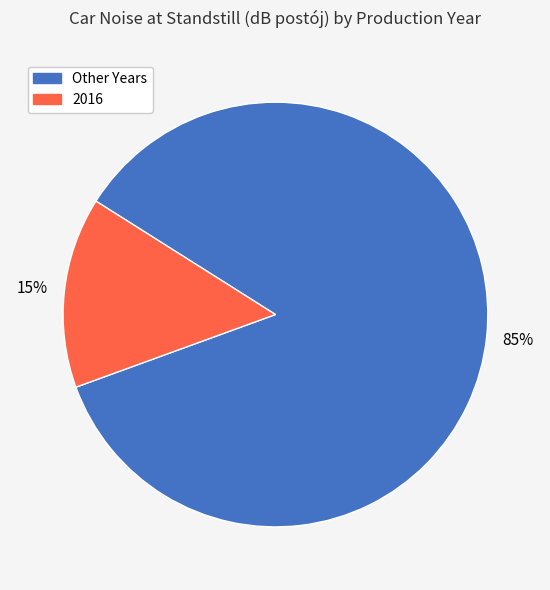

Between Other Years and 2016, which is larger?

Other Years